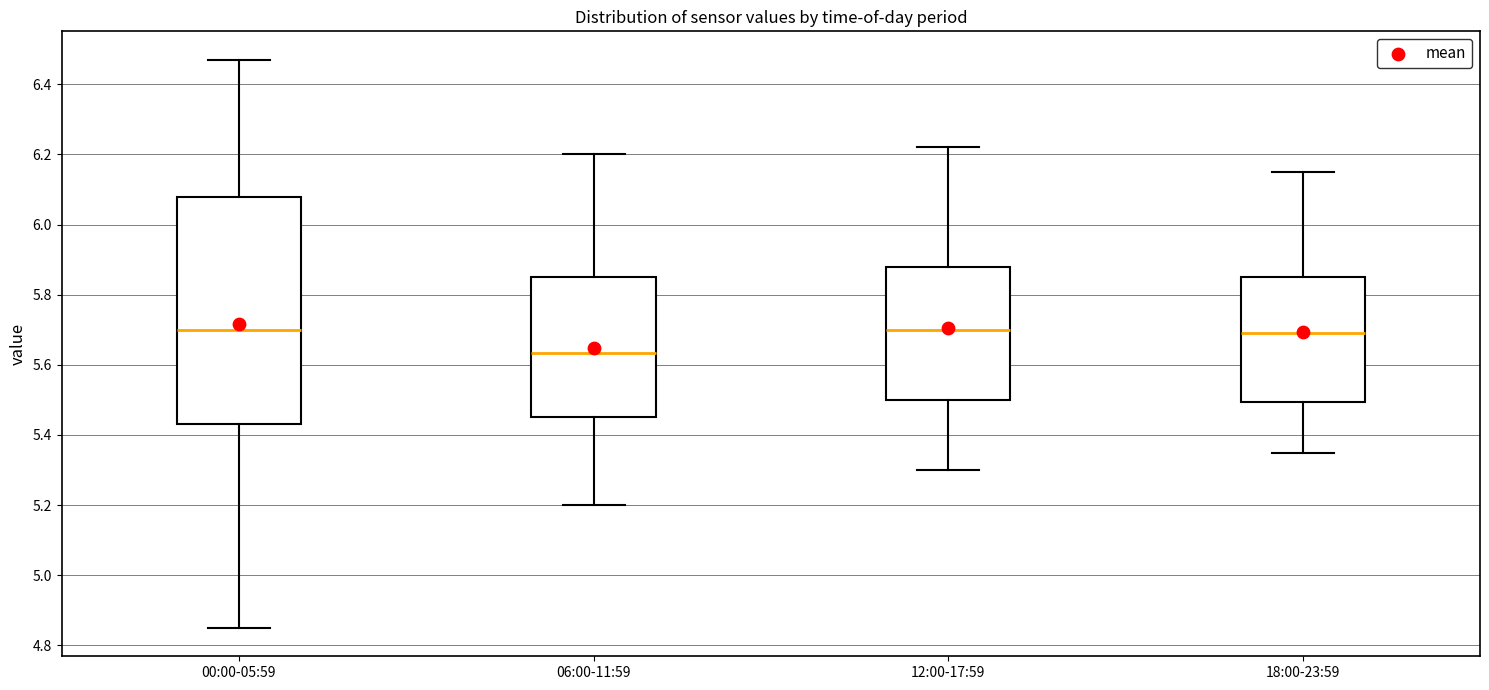

Reading left to right, read every box against the y-axis: the position of its median line, the range the box covers, and the ends of its whiskers. The values are not printed on the chart, so give them approximately, as read against the axis.

00:00-05:59: median 5.70, box 5.44 to 6.08, whiskers 4.86 to 6.48
06:00-11:59: median 5.64, box 5.46 to 5.86, whiskers 5.20 to 6.20
12:00-17:59: median 5.70, box 5.50 to 5.88, whiskers 5.30 to 6.22
18:00-23:59: median 5.70, box 5.50 to 5.86, whiskers 5.36 to 6.16